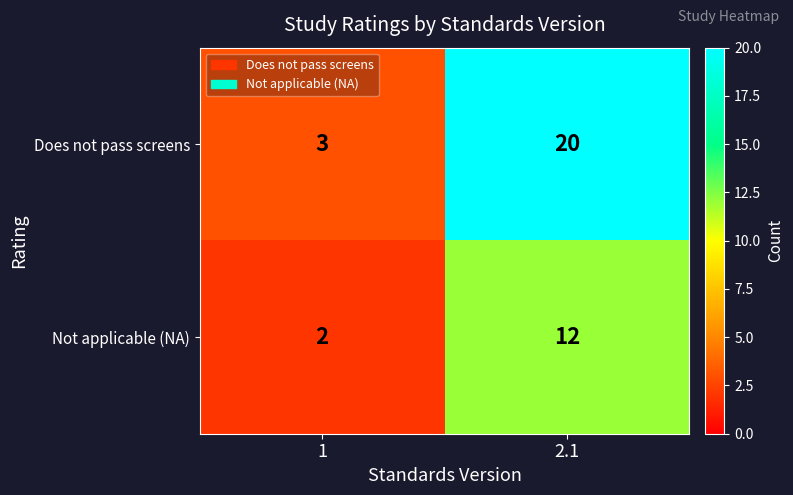

List the labels in order of Not applicable (NA) value, largest first.

2.1, 1